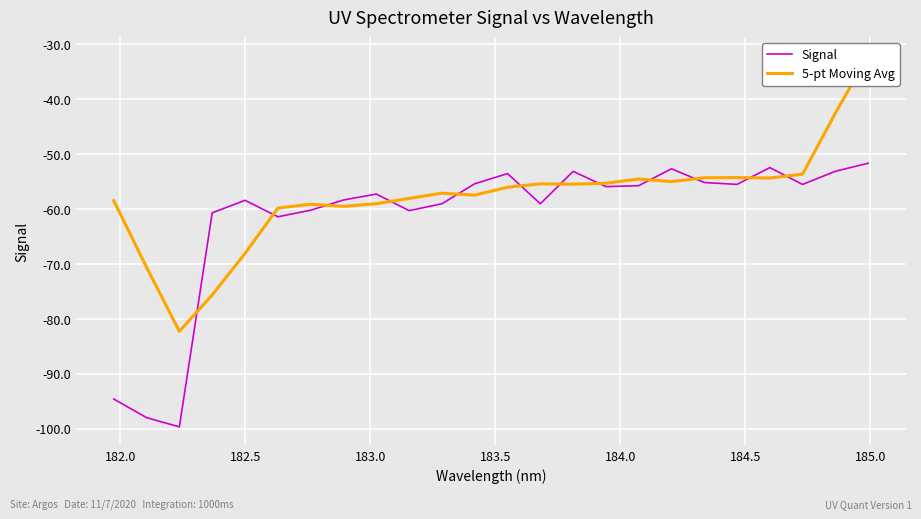

How many values in the Signal series exceed -55?

6